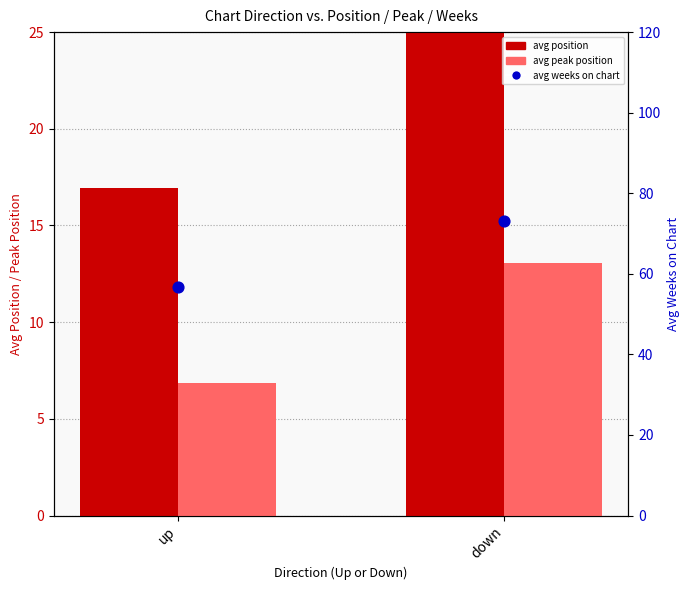

Which series has the largest Y range (max minus min)?

avg weeks on chart